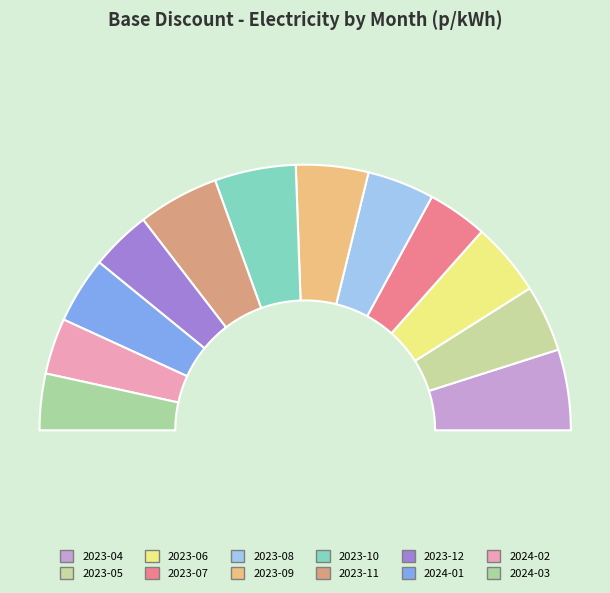

Approximately how many times larger is the value at 2023-08 compared to 2023-06?

0.9